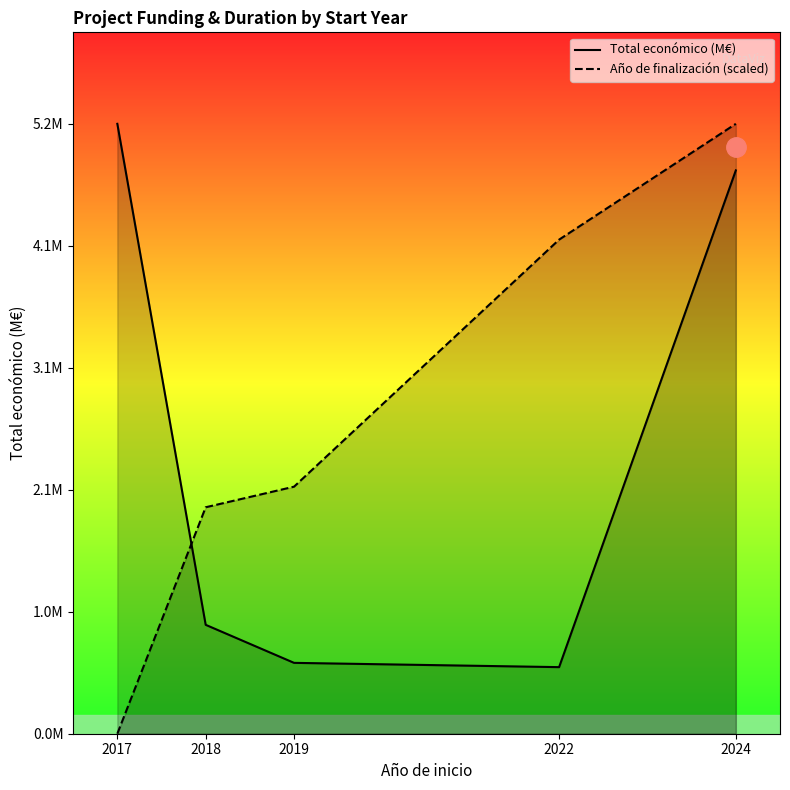

List the labels in order of Año de finalización (scaled) value, smallest first.

2017, 2018, 2019, 2022, 2024